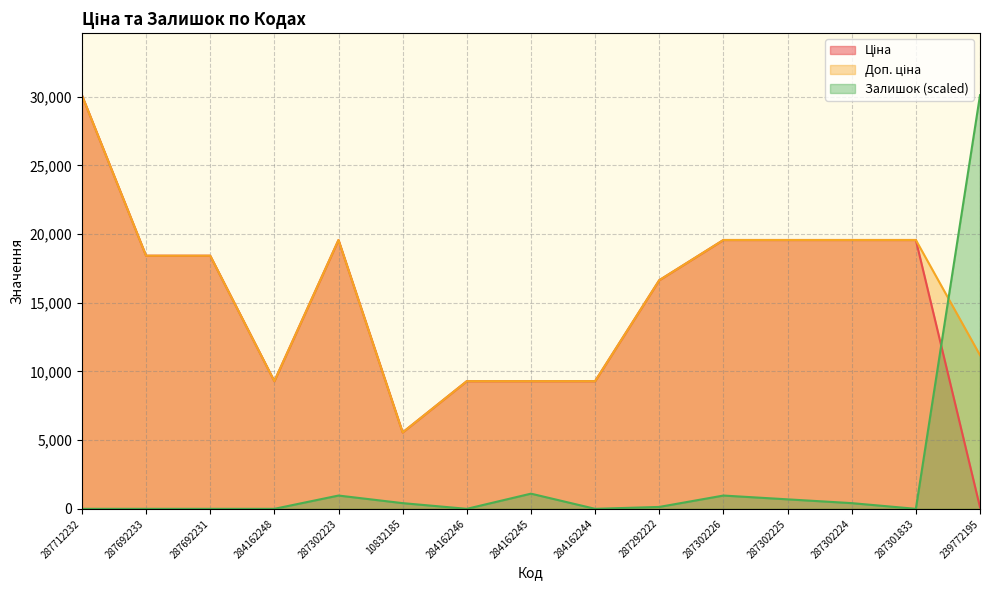

Reading left to right, what are all the values shown in this chart?

Ціна: 287712232=30102.8	287692233=18420.9	287692231=18420.9	284162248=9290.5	287302223=19564.9	10832185=5560.3	284162246=9290.5	284162245=9290.5	284162244=9290.5	287292222=16636.8	287302226=19564.9	287302225=19564.9	287302224=19564.9	287301833=19564.9	239772195=111.8
Доп. ціна: 287712232=30102.8	287692233=18420.9	287692231=18420.9	284162248=9290.5	287302223=19564.9	10832185=5560.3	284162246=9290.5	284162245=9290.5	284162244=9290.5	287292222=16636.8	287302226=19564.9	287302225=19564.9	287302224=19564.9	287301833=19564.9	239772195=11182.0
Залишок: 287712232=0.0	287692233=0.0	287692231=0.0	284162248=0.0	287302223=966.6	10832185=414.3	284162246=0.0	284162245=1104.7	284162244=0.0	287292222=138.1	287302226=966.6	287302225=690.4	287302224=414.3	287301833=0.0	239772195=30102.8